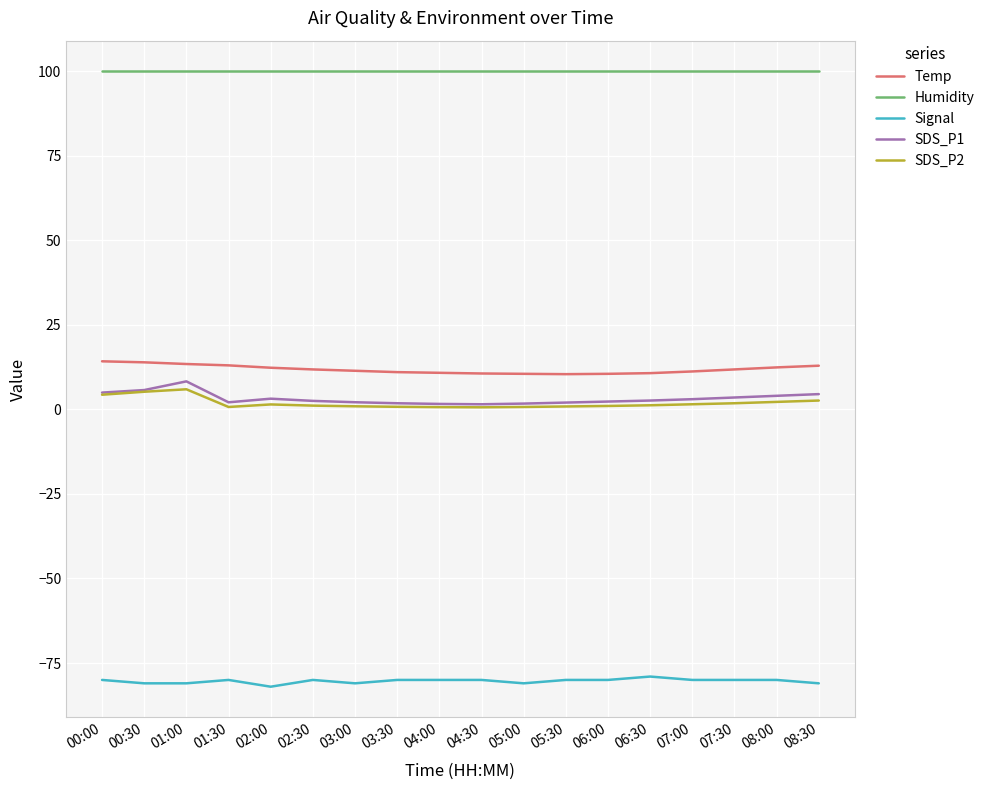

What are all the series names shown in the legend?

Temp, Humidity, Signal, SDS_P1, SDS_P2